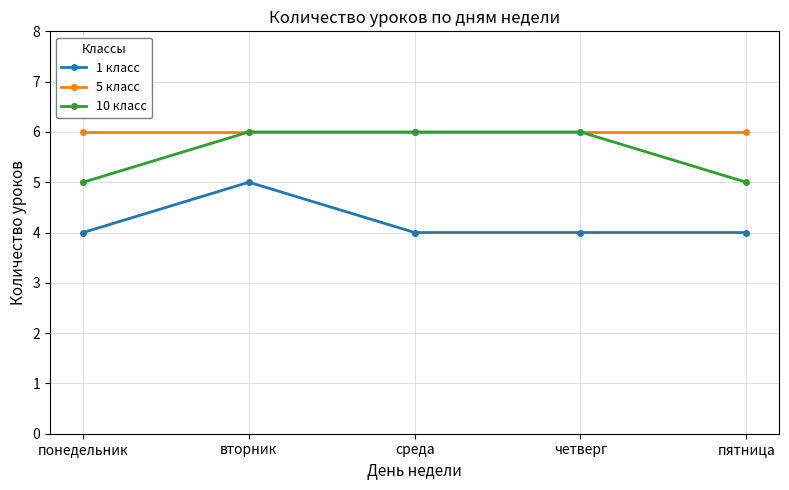

How many lines are shown in the chart?

3